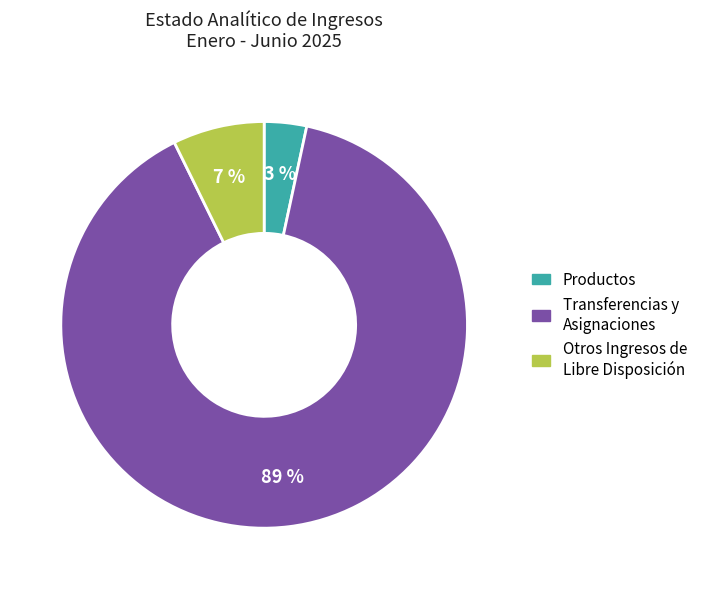

To the nearest percent, what is the average slice percentage?

33%